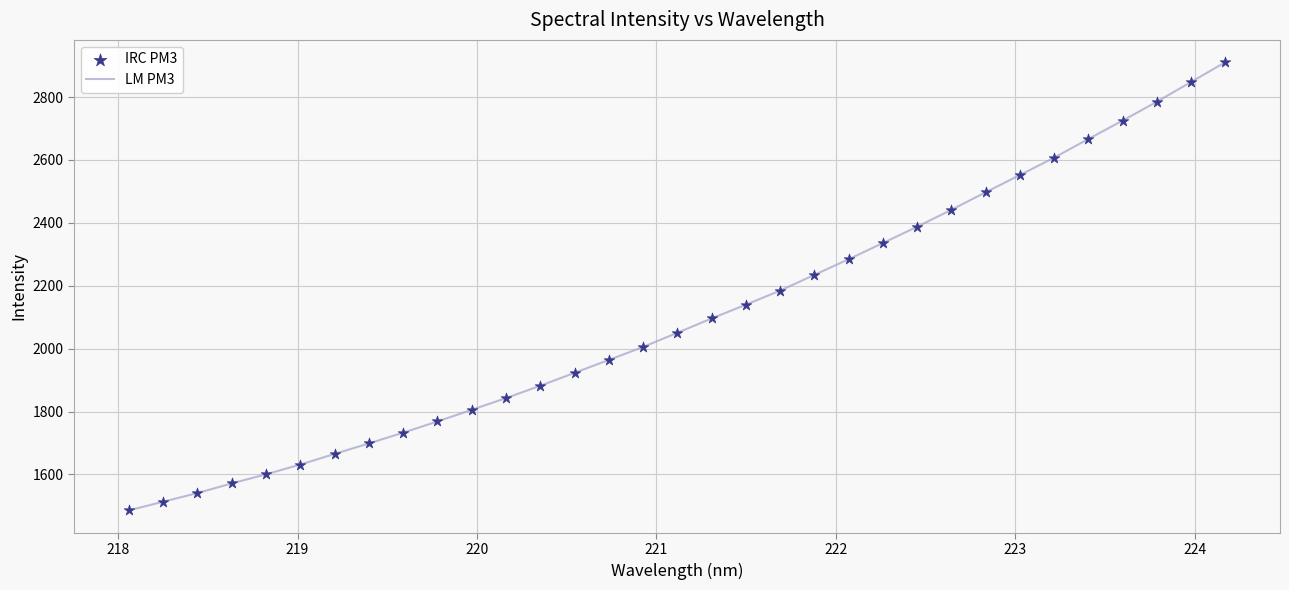

What is the smallest value displayed?

1485.6